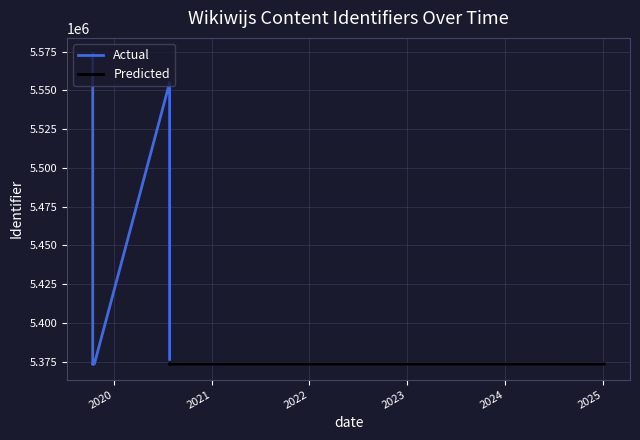

What is the sum of all Actual values?

37999729